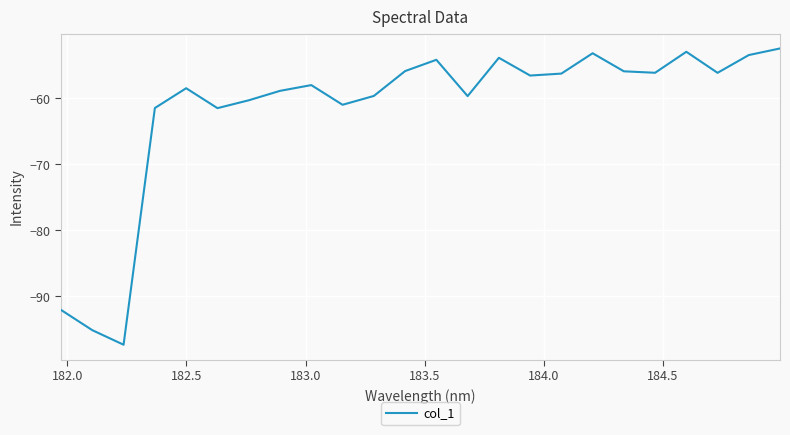

What is the maximum value shown in the chart?

-52.4